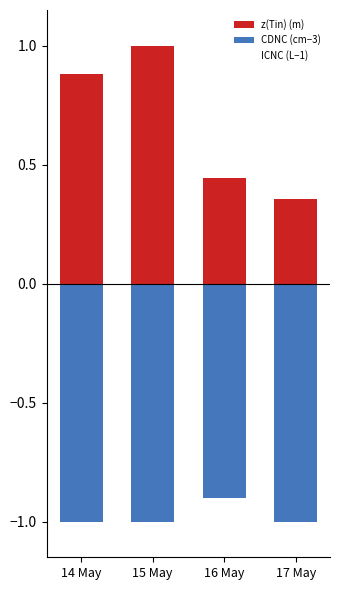

The value of z(Tin) (m) at 15 May is 0.3. True or false?

False